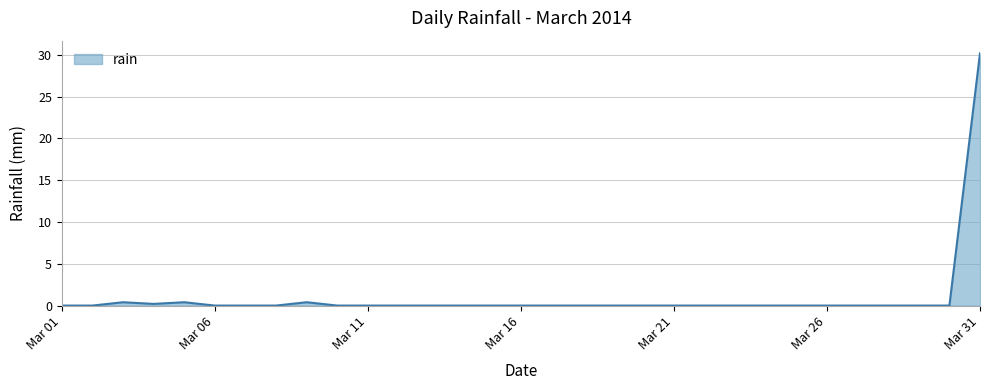

What is the difference between the maximum and minimum values?

30.2